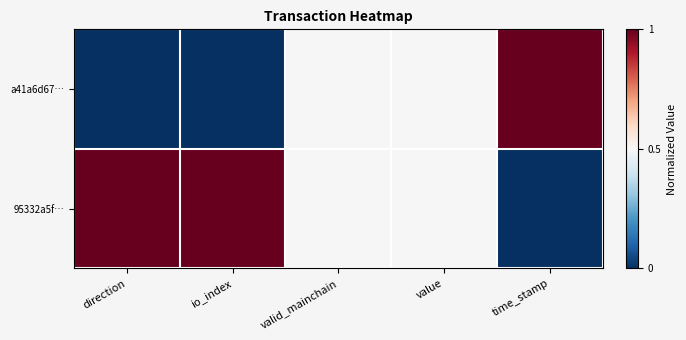

List the series in order of their peak value, lowest first.

a41a6d67…, 95332a5f…